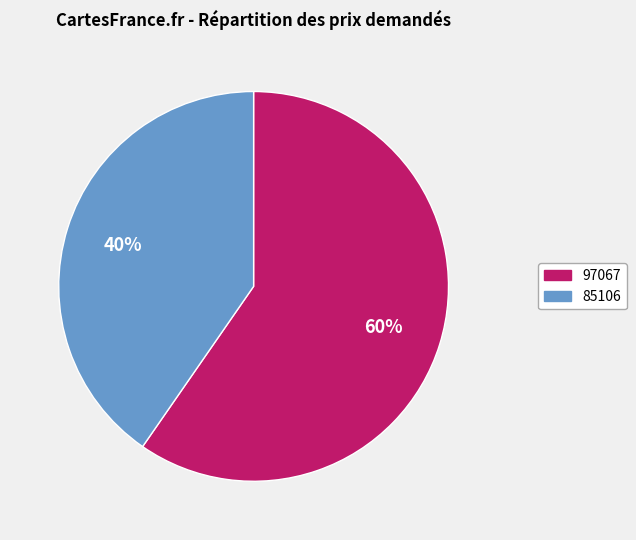

To the nearest percent, what percentage of the pie is 97067?

60%